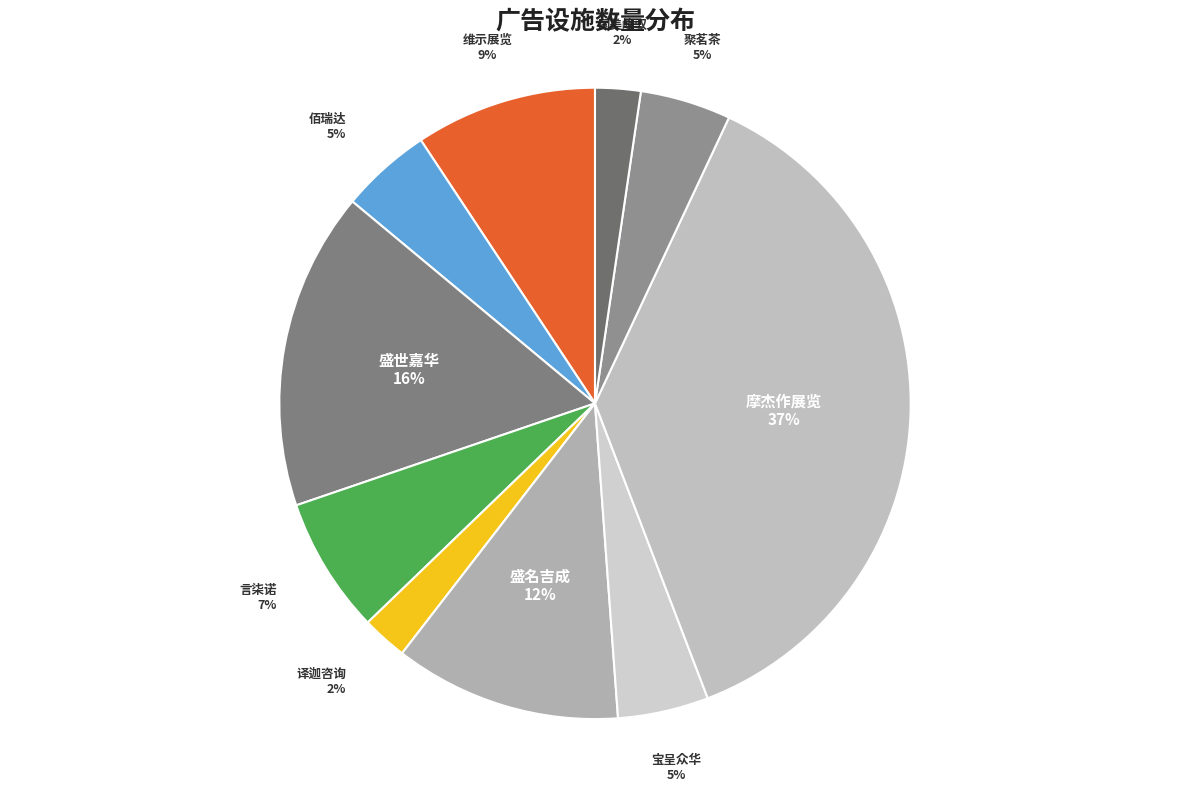

How many segments does this pie chart have?

10